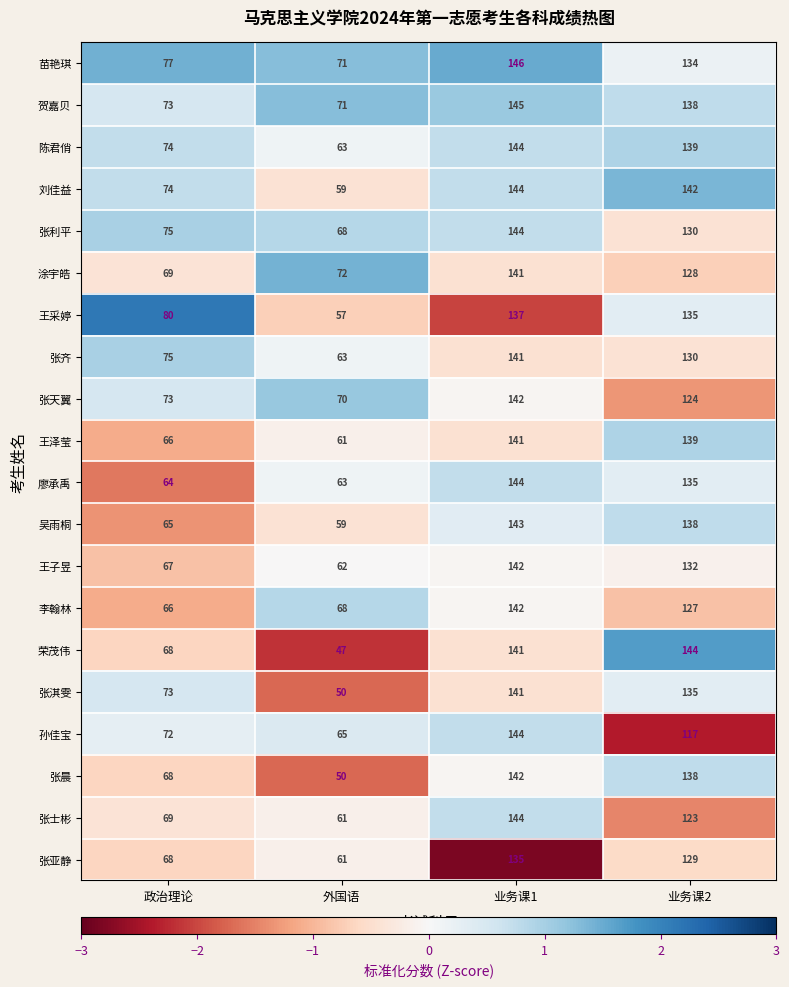

Is it true that 李翰林 equals 68 at 外国语?

True